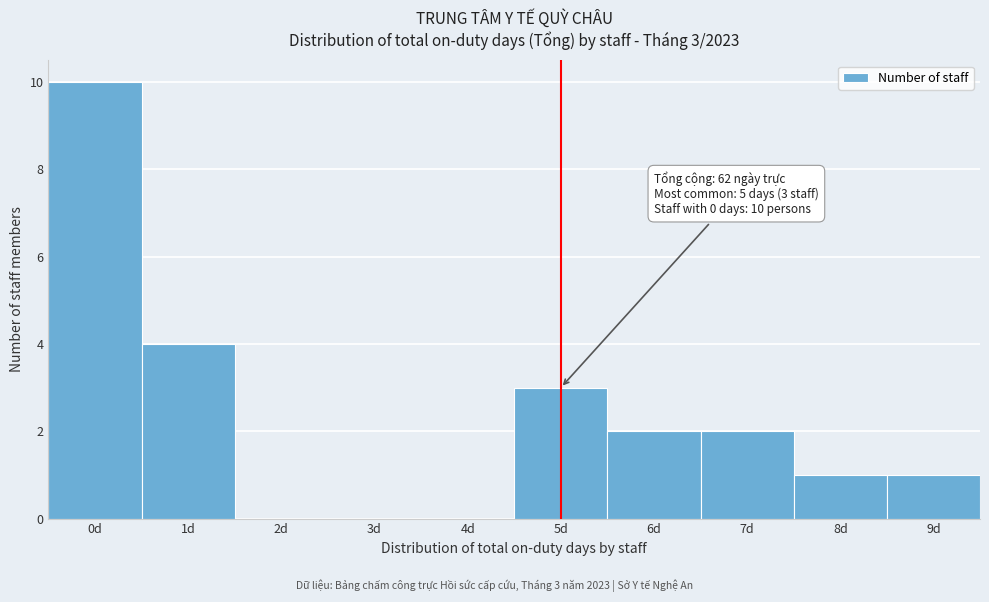

Reading left to right, list all the values displayed in this chart.

0d=10	1d=4	2d=0	3d=0	4d=0	5d=3	6d=2	7d=2	8d=1	9d=1